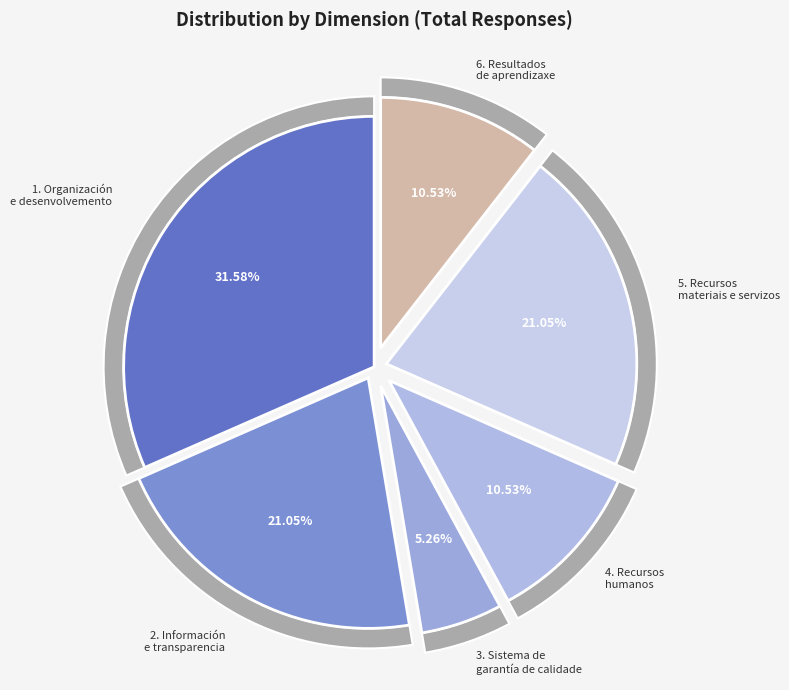

To the nearest percent, what is the difference between the largest and smallest slice percentages?

26%